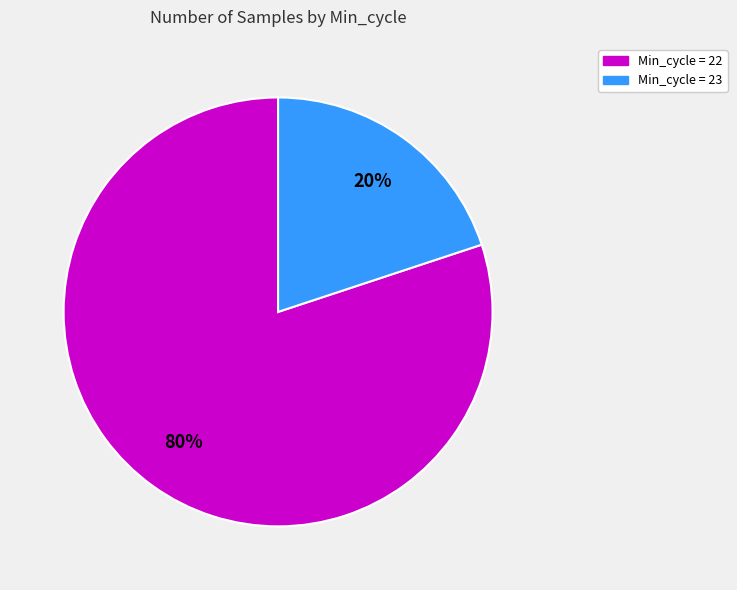

Count the number of slices in the pie.

2